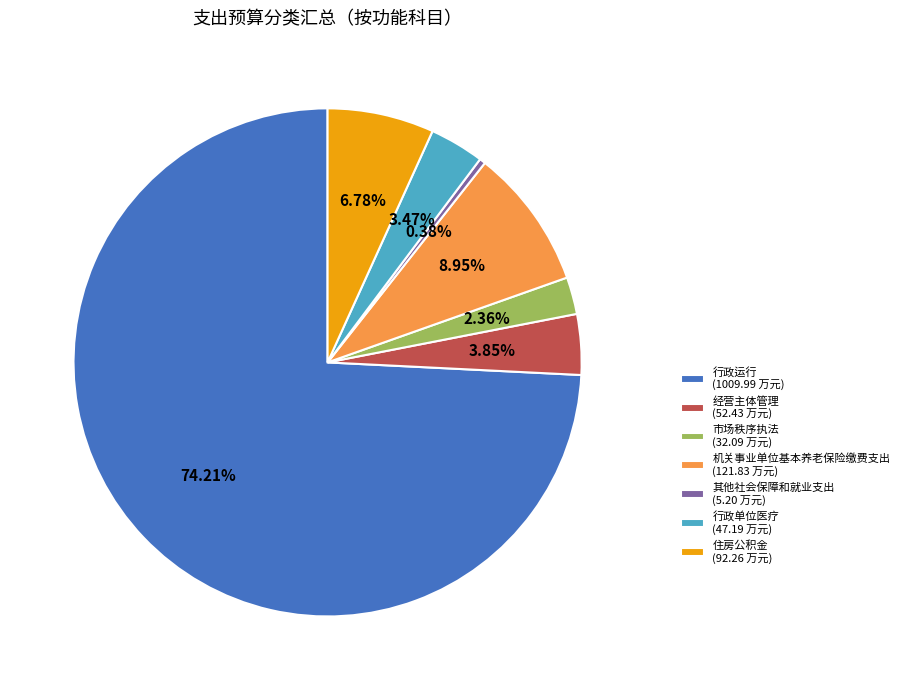

Between 行政单位医疗 (47.19 万元) and 住房公积金 (92.26 万元), which is larger?

住房公积金 (92.26 万元)